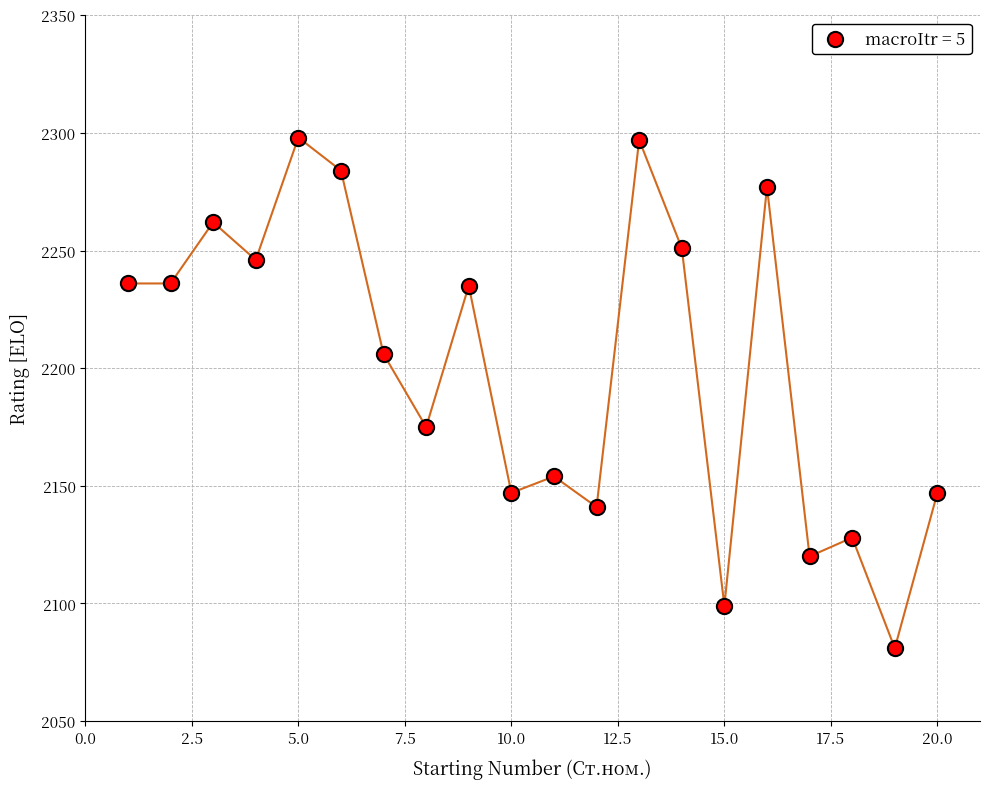

What Y value in the scatter plot is closest to 2189?

2175